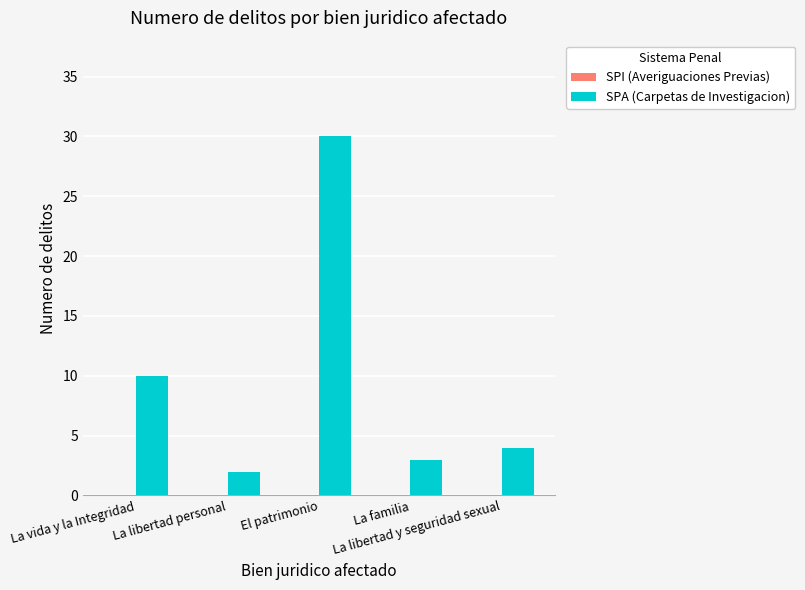

What is the difference between the maximum and minimum values?

28